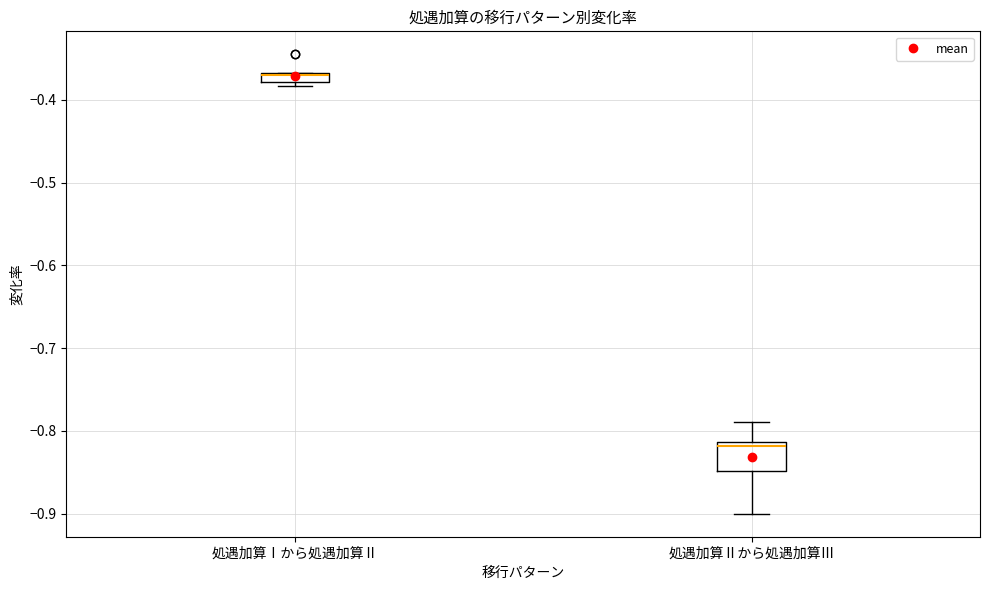

Comparing the boxes themselves (not the whiskers), which one is the tallest?

処遇加算Ⅱから処遇加算Ⅲ